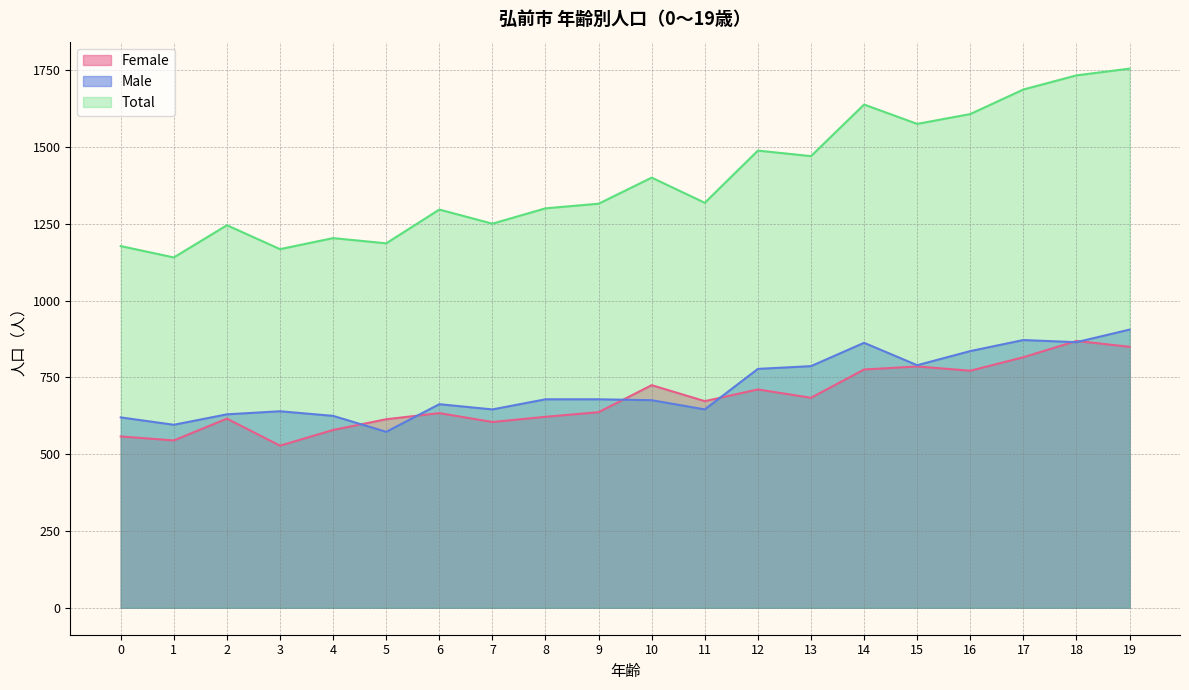

What is the highest value of the Total series?

1756